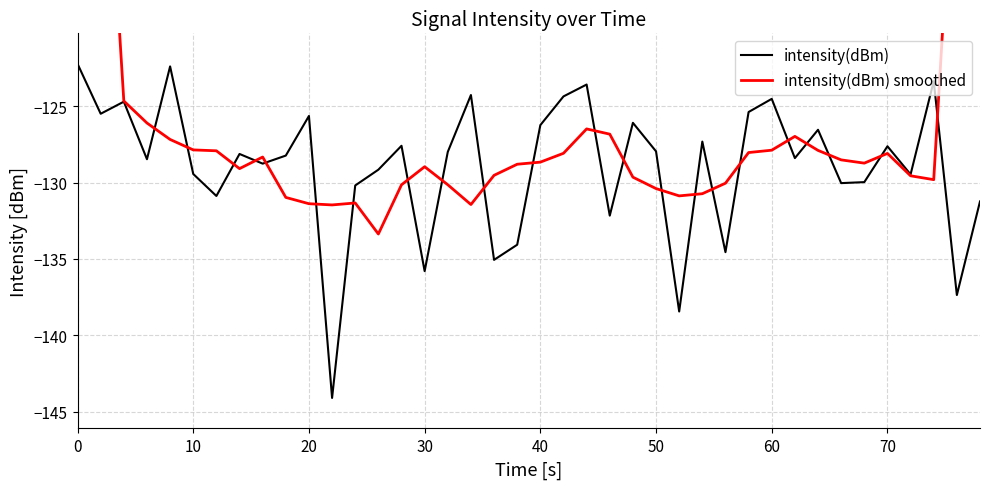

What is the difference between the maximum and minimum values in the intensity(dBm) series?

21.9